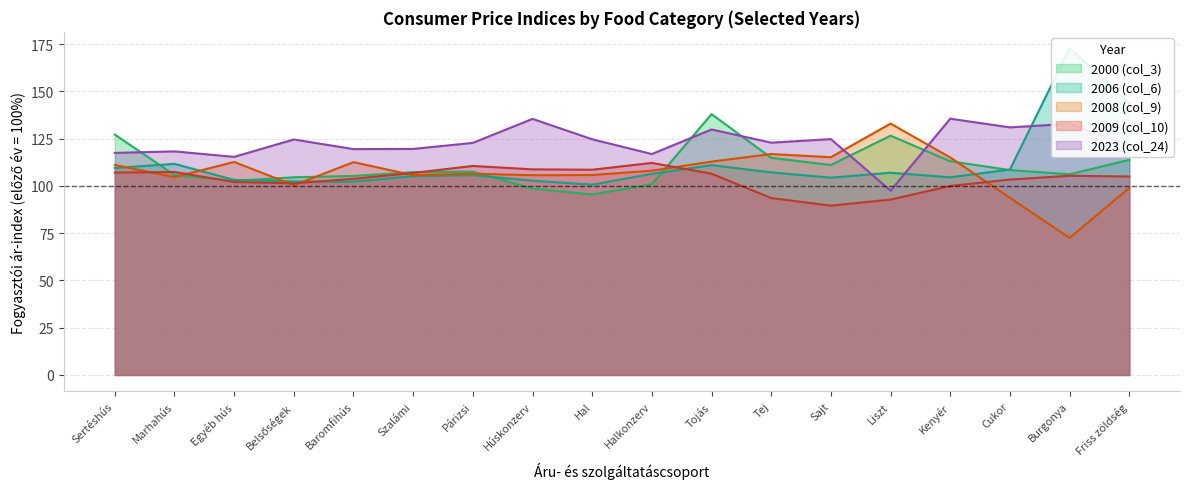

List the series in order of their peak value, highest first.

col_6, col_3, col_24, col_9, col_10